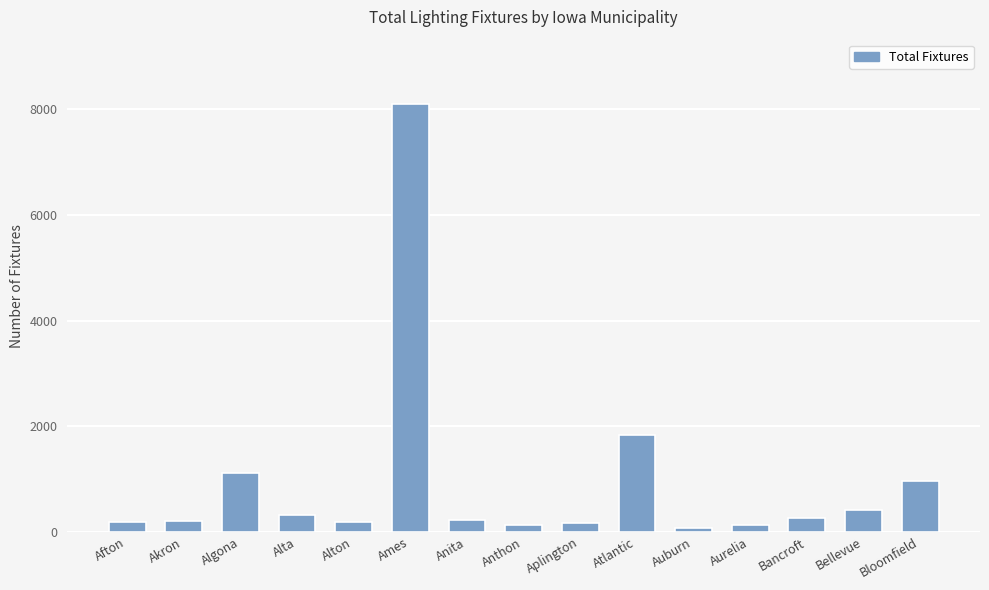

Which label corresponds to the largest value in the chart?

Ames